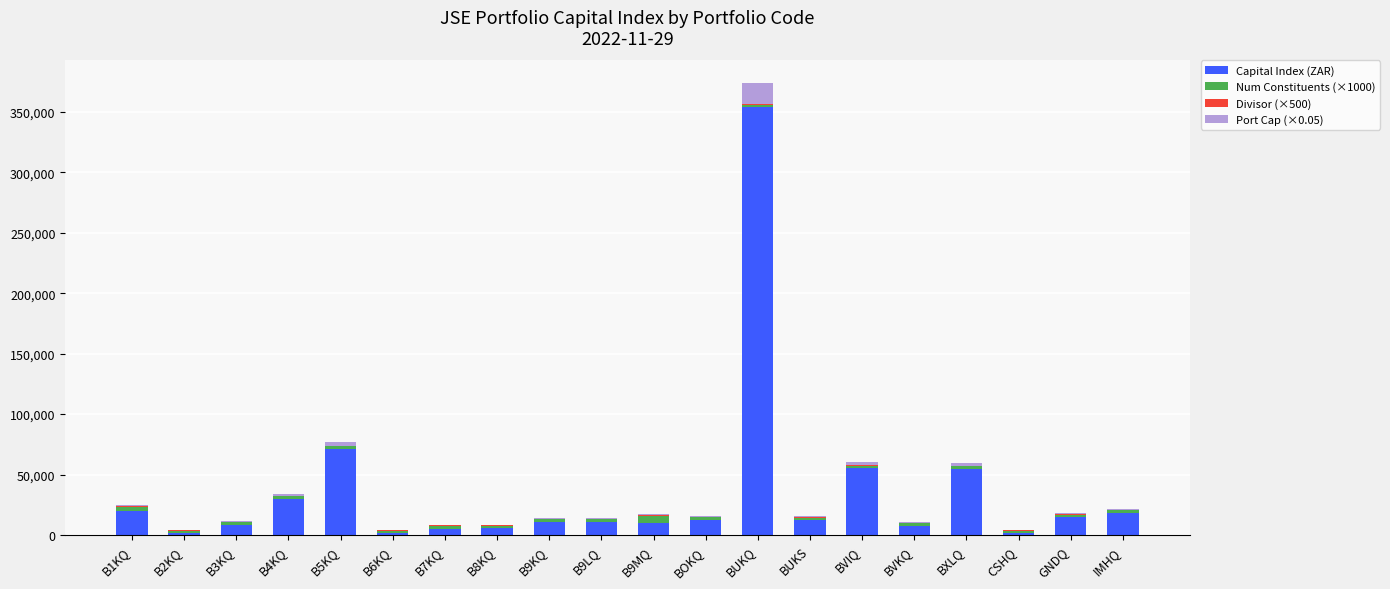

What is the maximum value for Capital Index (ZAR)?

353674.0